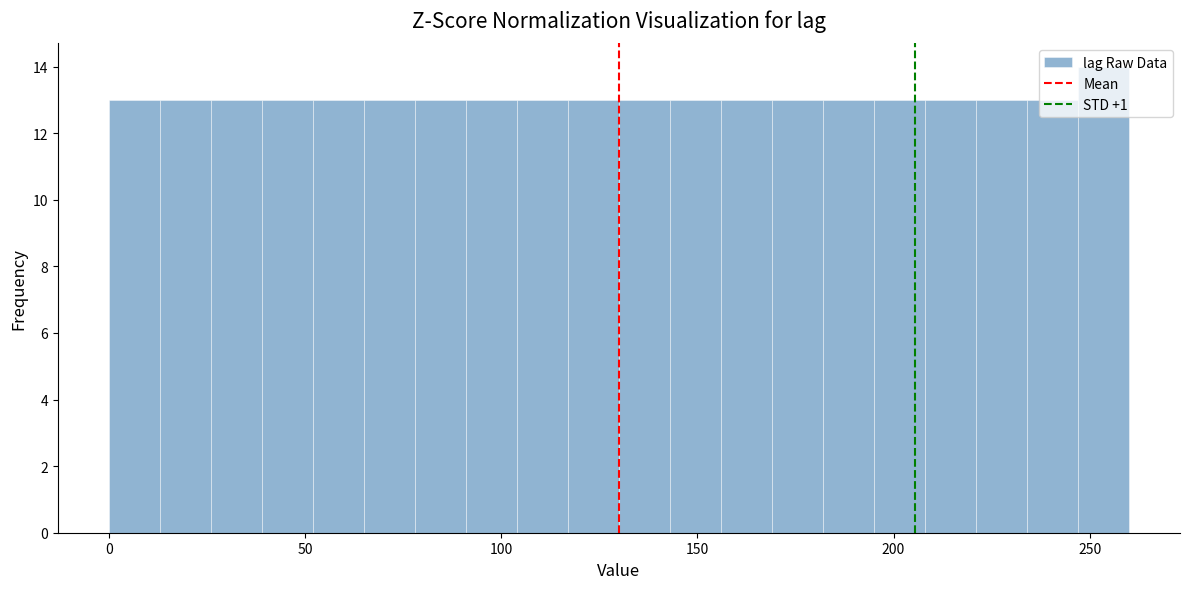

Read against the x-axis, roughly where is the centre of the tallest bar?

255